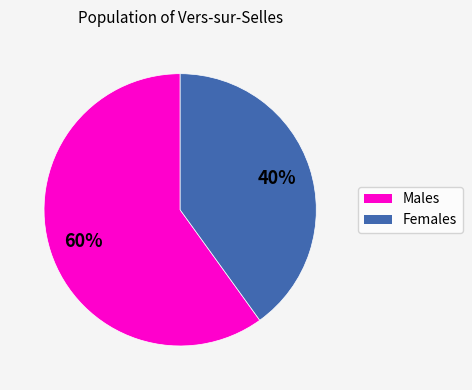

Does any single category account for the majority?

Yes